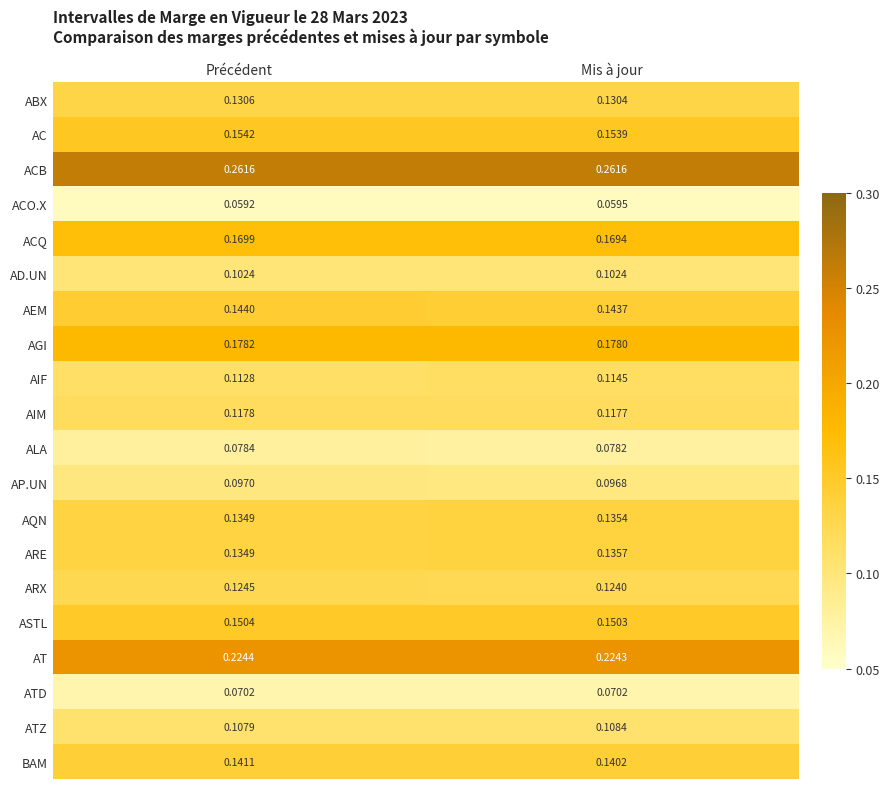

Which label corresponds to the smallest value in the chart?

Précédent